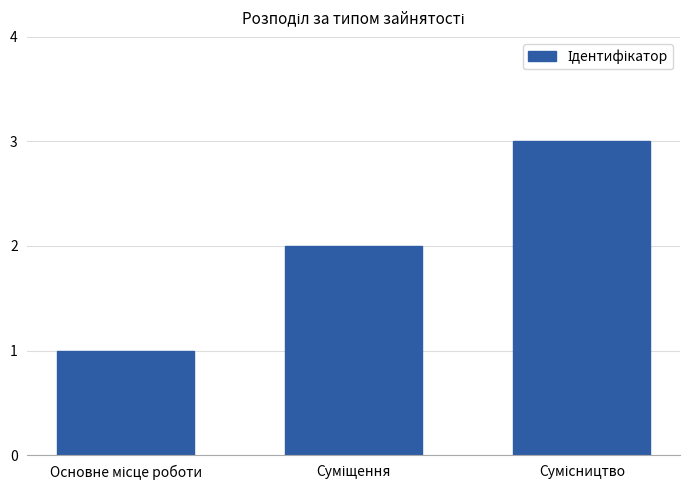

What is the maximum value shown in the chart?

3